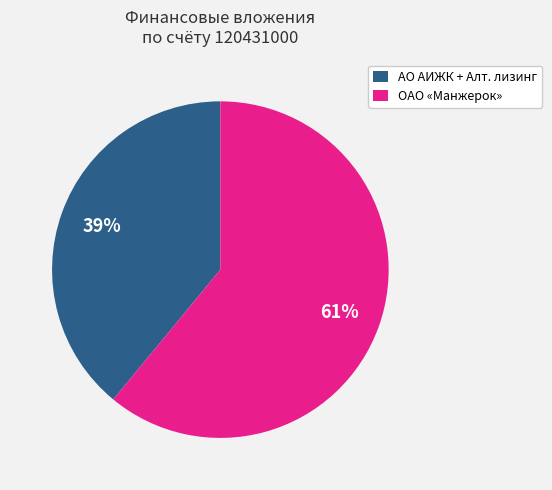

Is it true that АО АИЖК + Алт. лизинг is 39% of the pie?

True